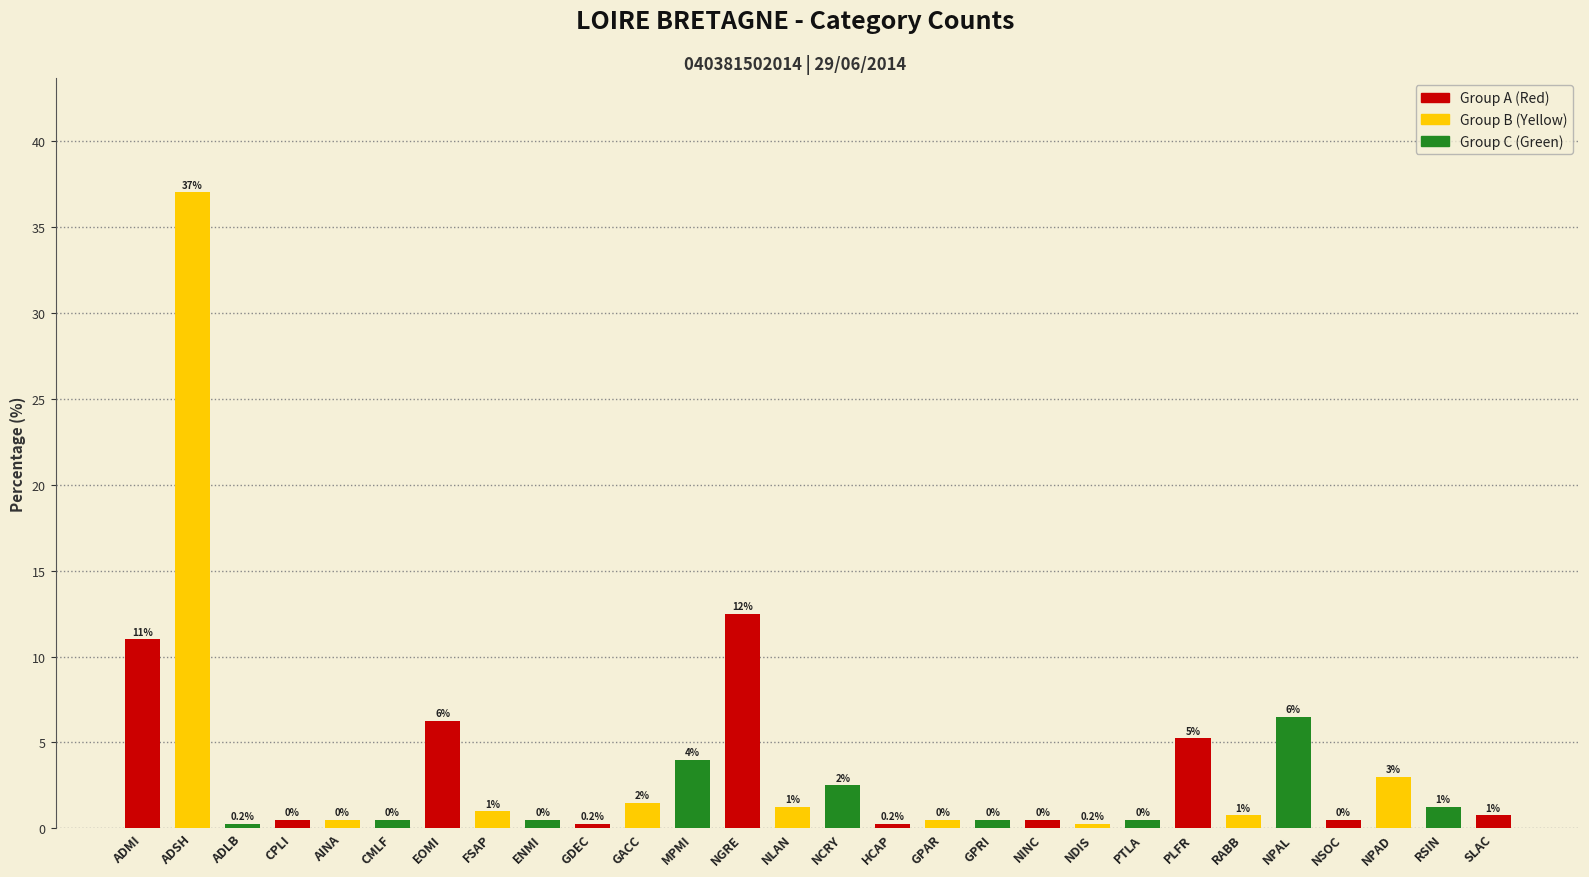

Rank the categories by value from highest to lowest.

ADSH, NGRE, ADMI, NPAL, EOMI, PLFR, MPMI, NPAD, NCRY, GACC, NLAN, RSIN, FSAP, RABB, SLAC, CPLI, AINA, CMLF, ENMI, GPAR, GPRI, NINC, PTLA, NSOC, ADLB, GDEC, HCAP, NDIS